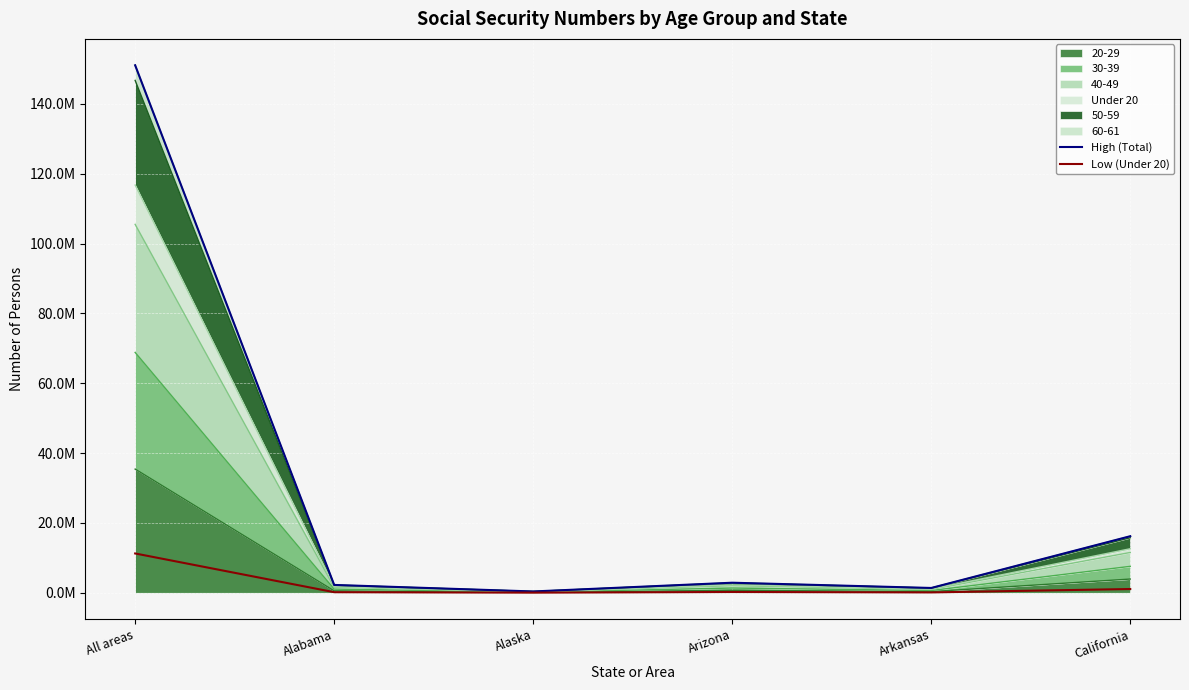

What is the lowest value of the Low (Under 20) series?

35420